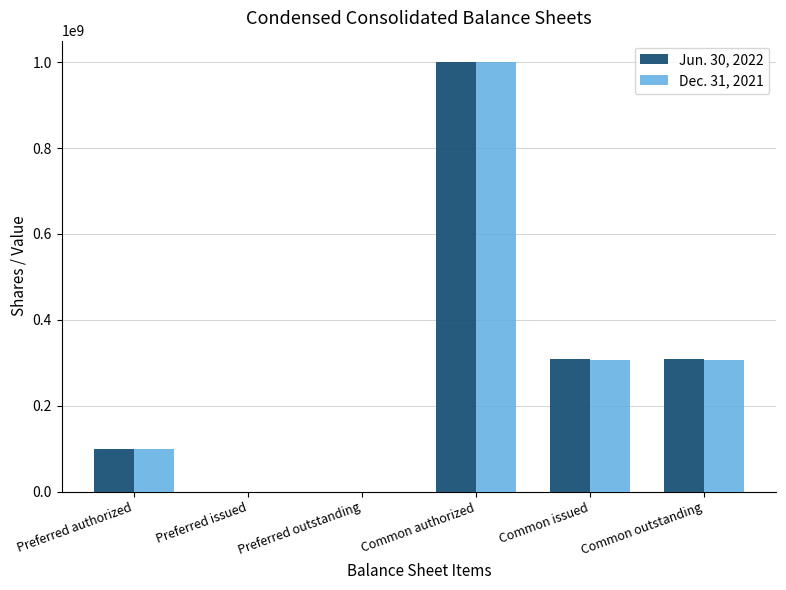

Which category has the highest value in the Dec. 31, 2021 series?

Common authorized